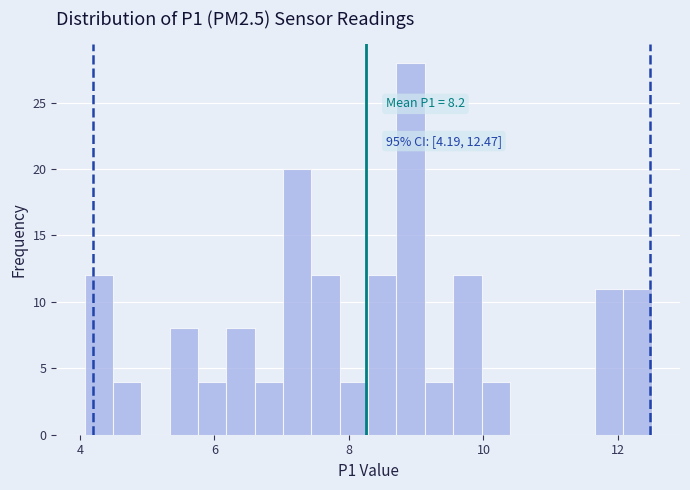

Read against the x-axis, roughly where is the centre of the tallest bar?

9.0